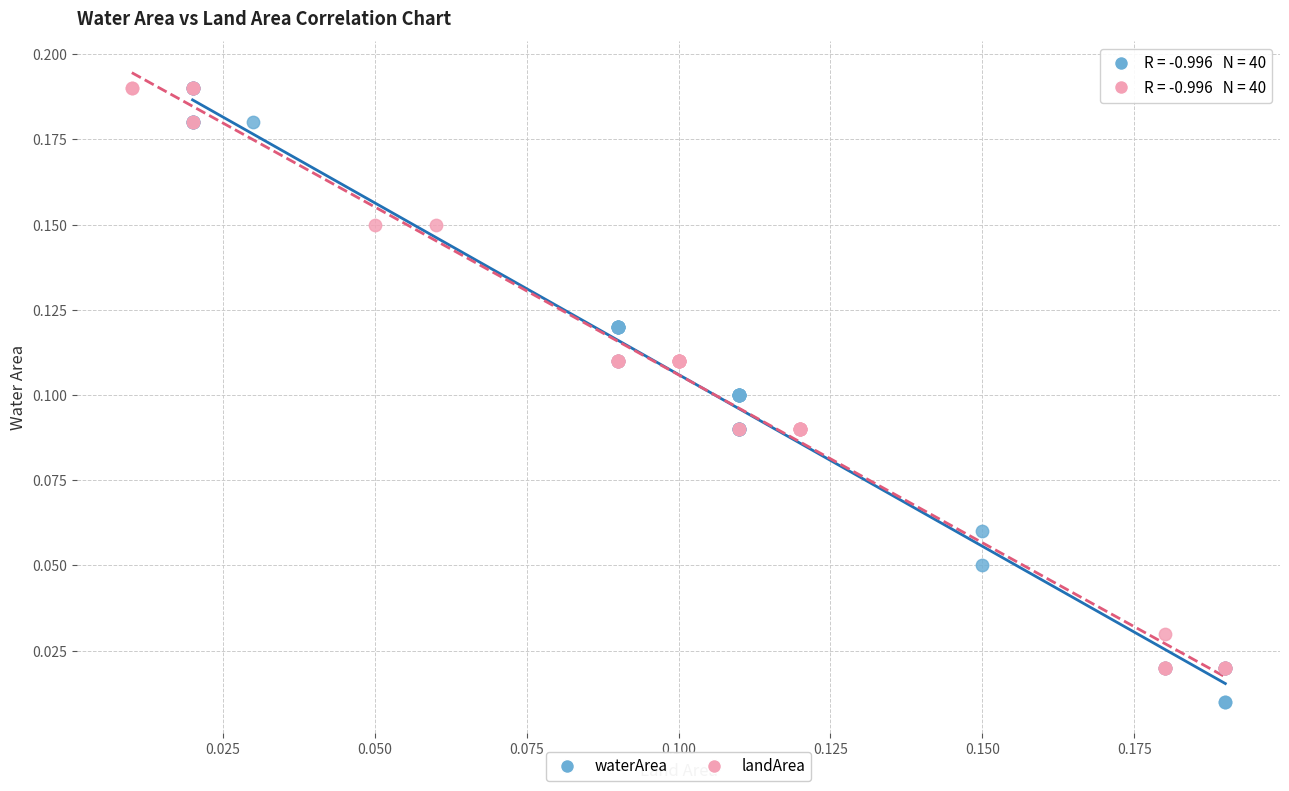

Which series has the largest Y range (max minus min)?

waterArea